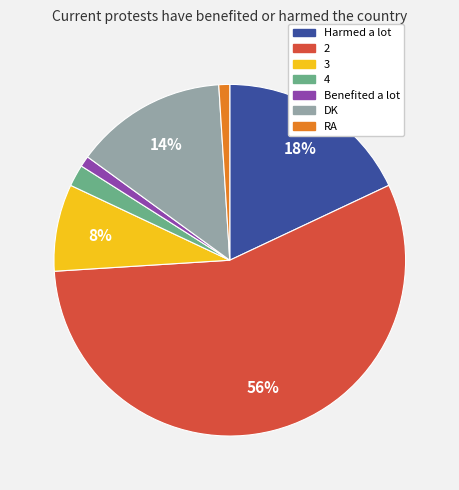

How many segments does this pie chart have?

7